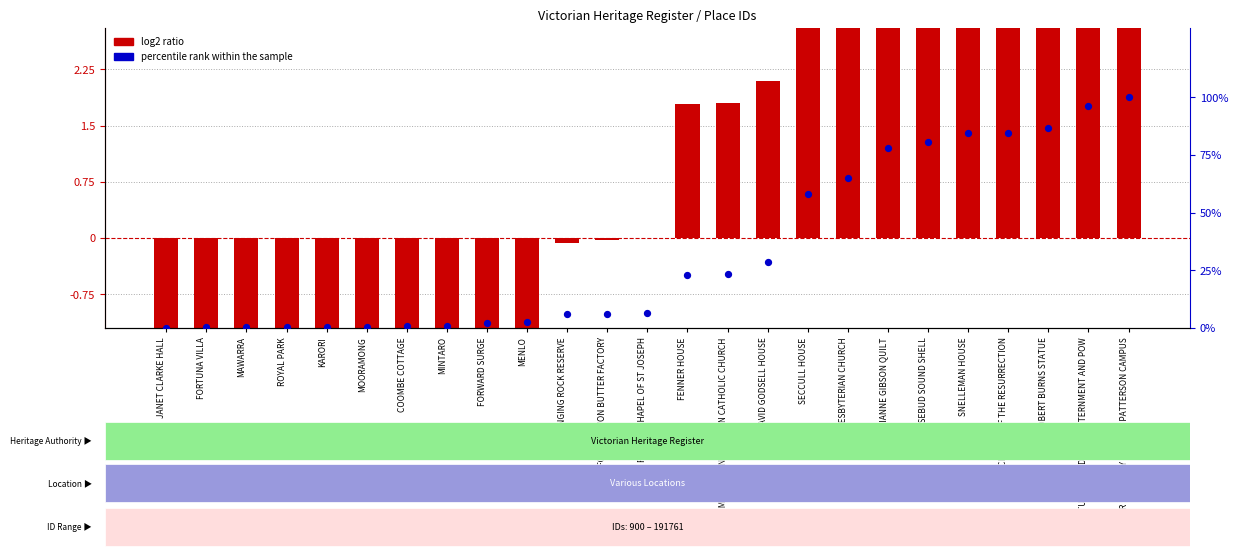

What is the total value across all series at SECCULL HOUSE?

61.4